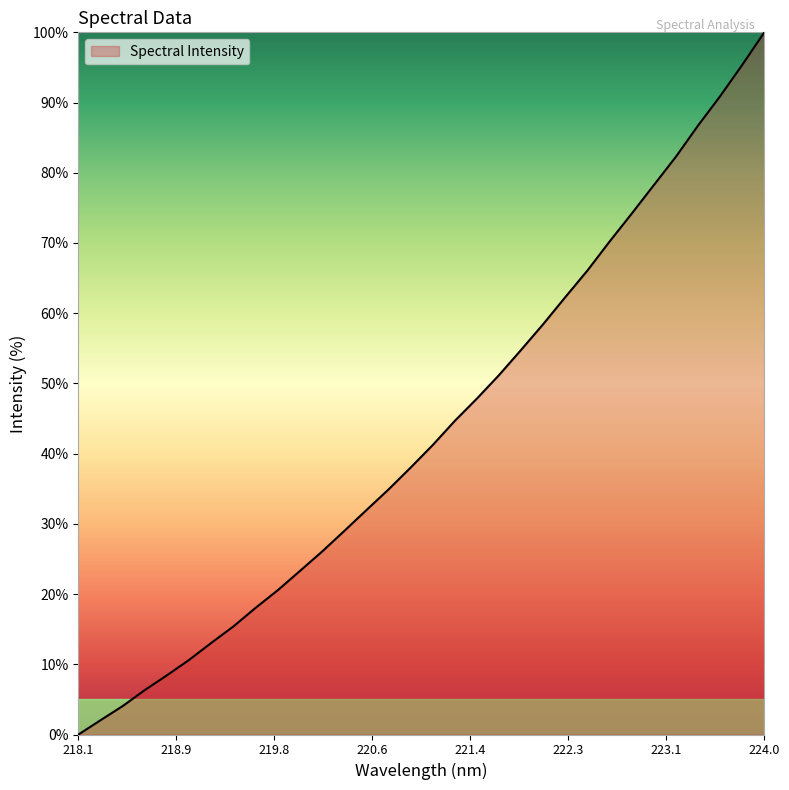

What is the greatest value displayed?

100.0